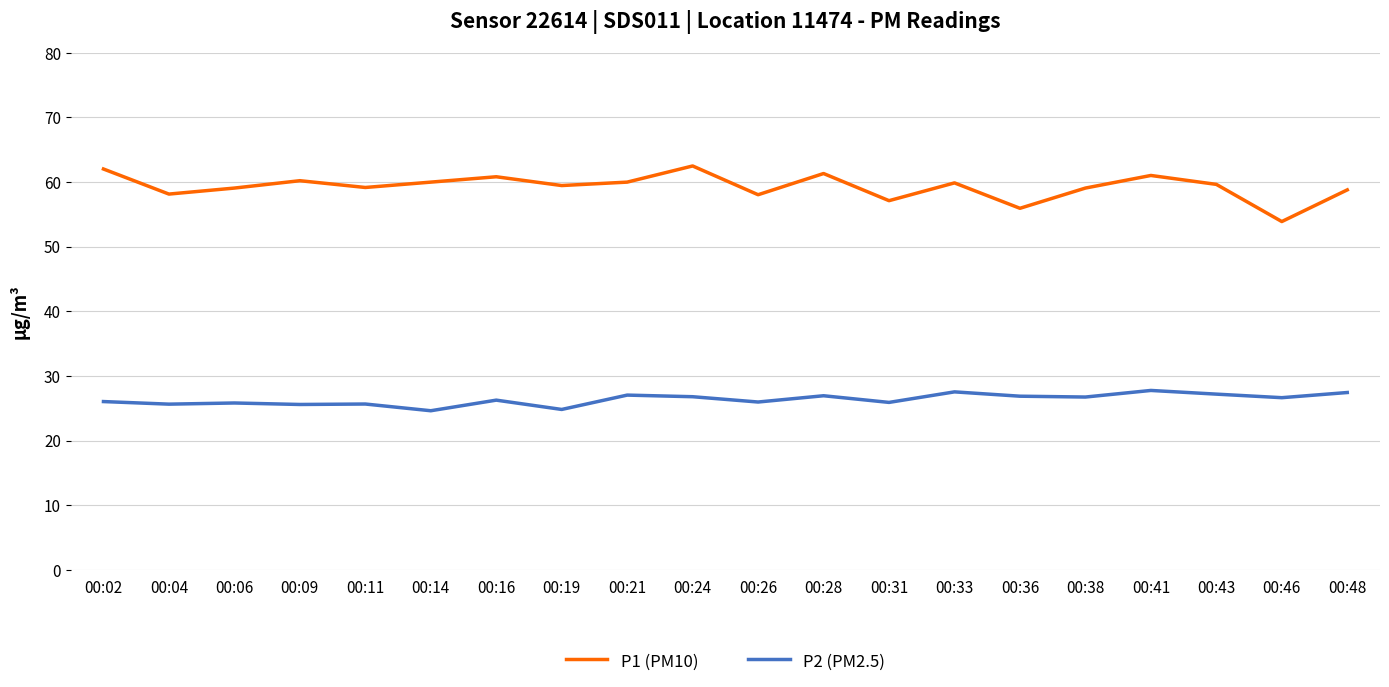

What is the total value across all series at 00:16?

87.1